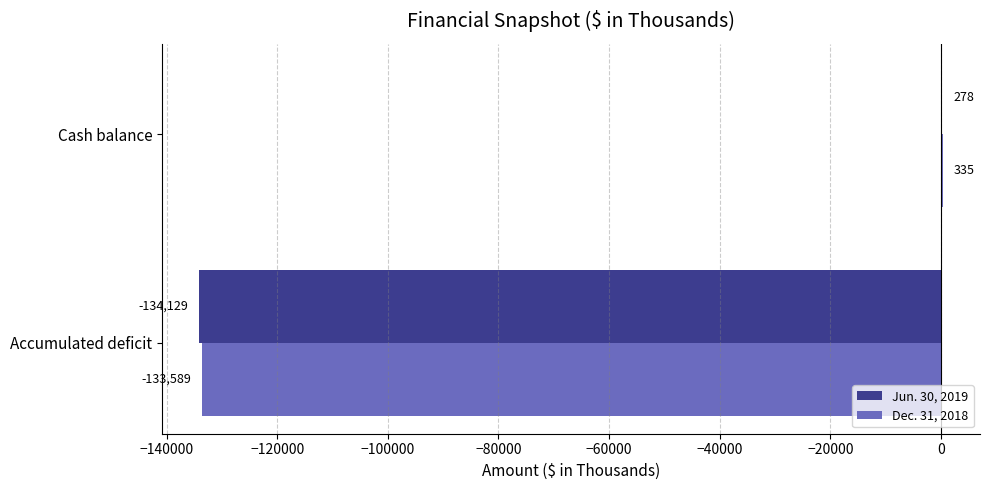

Is the value of Dec. 31, 2018 at Cash balance greater than the value of Jun. 30, 2019 at Cash balance?

Yes